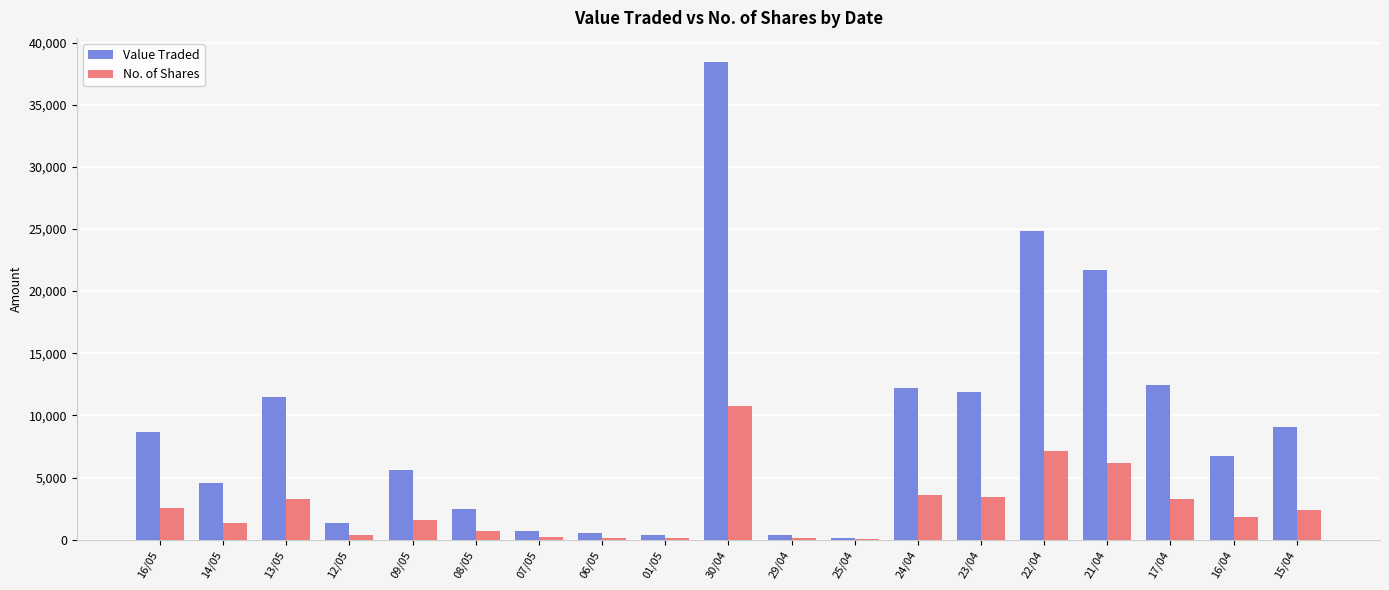

Where does the No. of Shares series first go above 1800?

16/05